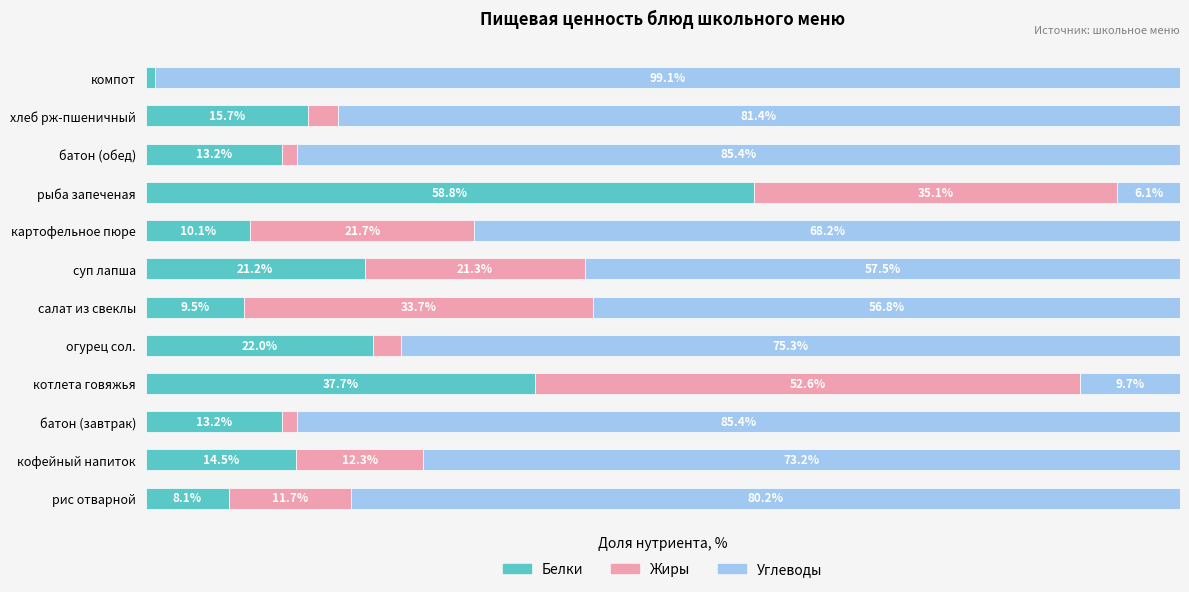

Where is Белки nearest to the value 29?

огурец сол.